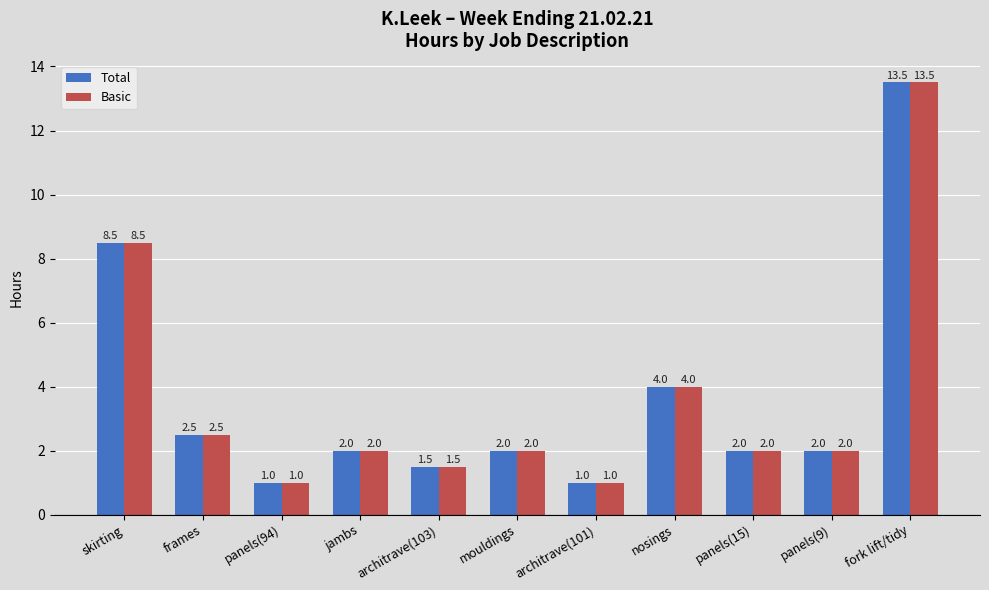

What is the sum of all Total values?

40.0